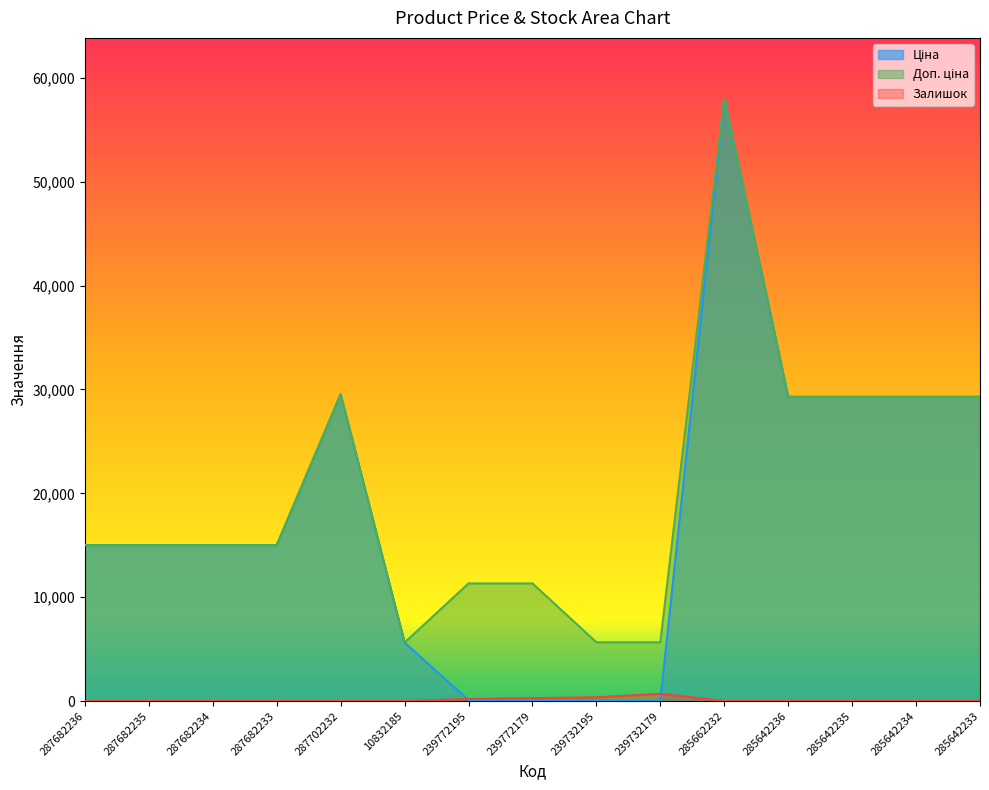

How many values in the Залишок series are below 11?

7